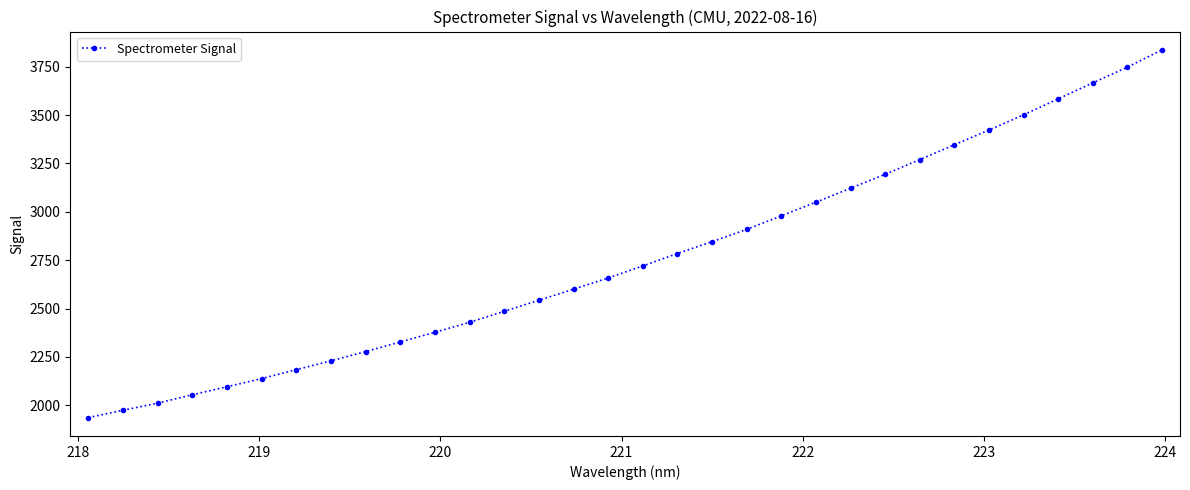

What is the smallest value displayed?

1936.0